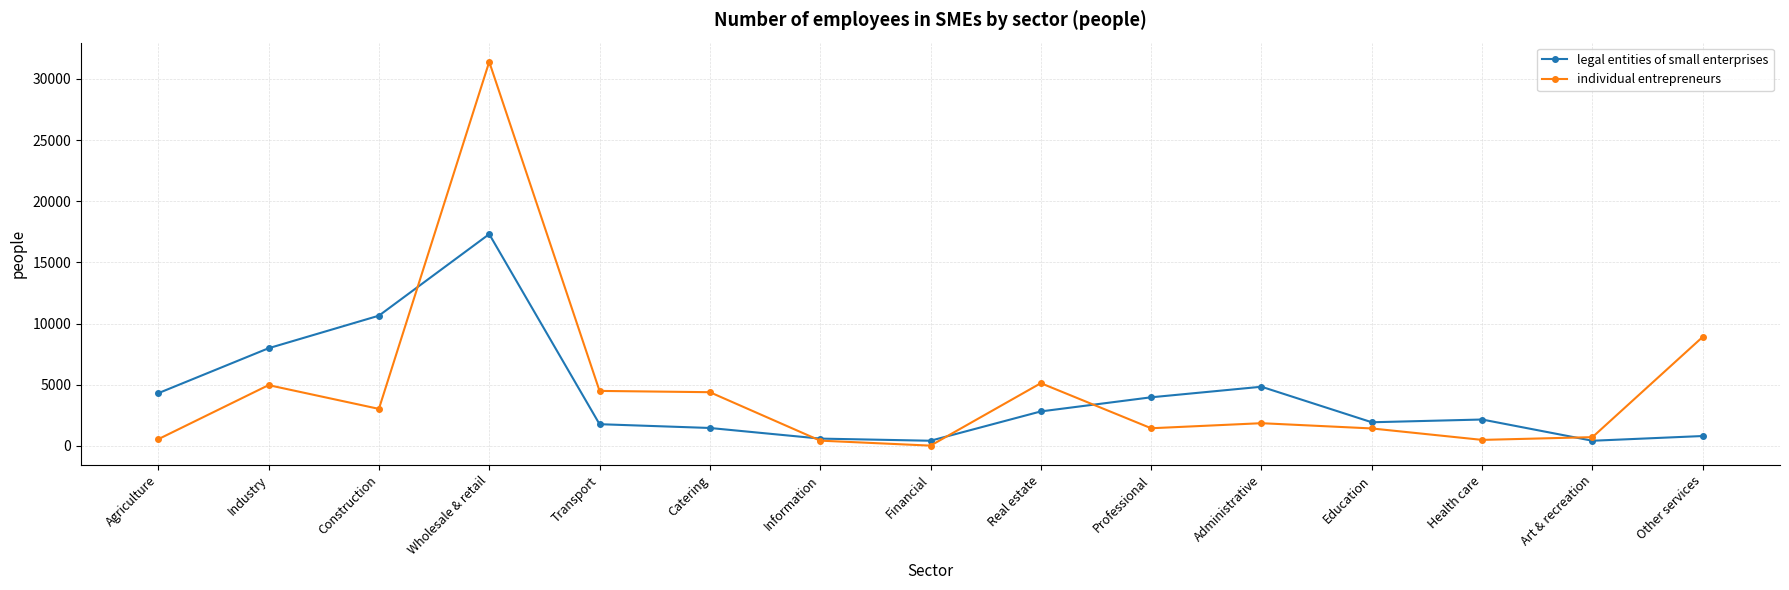

Which series changed the most between Real estate and Health care?

individual entrepreneurs